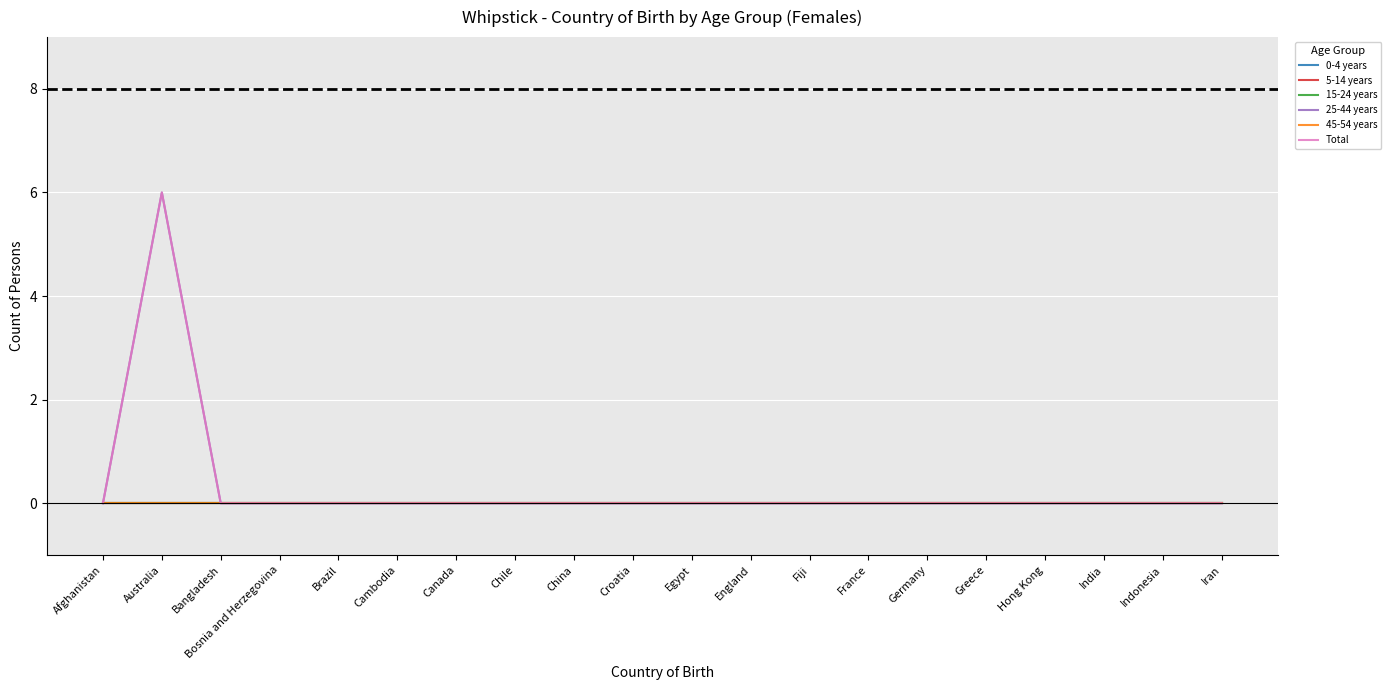

List the labels in order of 0-4 years value, smallest first.

Afghanistan, Australia, Bangladesh, Bosnia and Herzegovina, Brazil, Cambodia, Canada, Chile, China, Croatia, Egypt, England, Fiji, France, Germany, Greece, Hong Kong, India, Indonesia, Iran